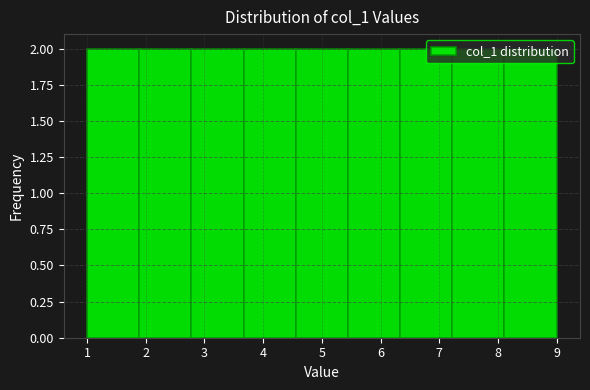

Reading left to right, list every bar in this chart as the range it spans on the x-axis followed by its height. Neither the bar edges nor the heights are printed on the chart, so give them approximately, as read against the axes.

1.0 to 1.9: 2
1.9 to 2.8: 2
2.8 to 3.7: 2
3.7 to 4.6: 2
4.6 to 5.4: 2
5.4 to 6.3: 2
6.3 to 7.2: 2
7.2 to 8.1: 2
8.1 to 9.0: 2